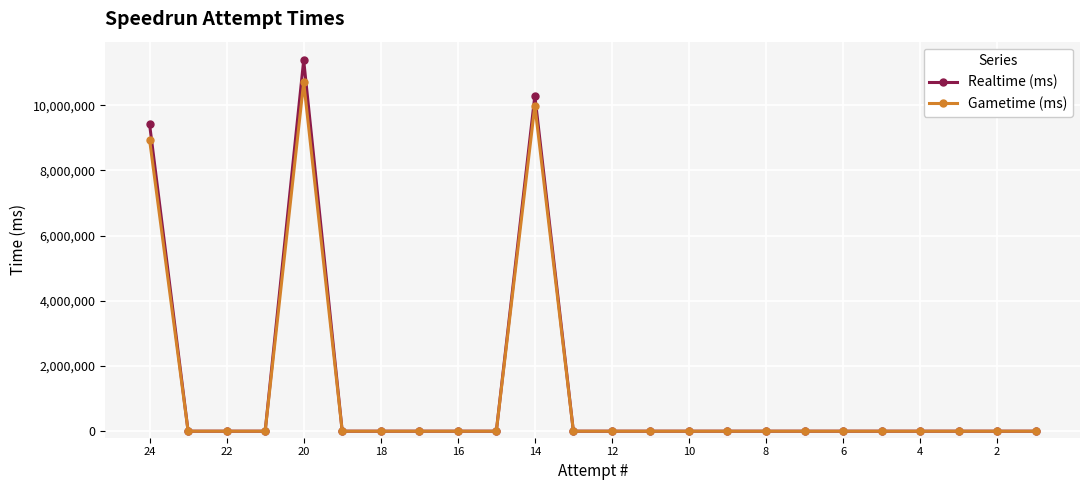

Reading right to left, list all the values displayed in this chart.

Realtime (ms): 0	0	0	0	0	0	0	0	0	0	0	0	0	10285223	0	0	0	0	0	11378184	0	0	0	9412452
Gametime (ms): 0	0	0	0	0	0	0	0	0	0	0	0	0	9989079	0	0	0	0	0	10703316	0	0	0	8937410